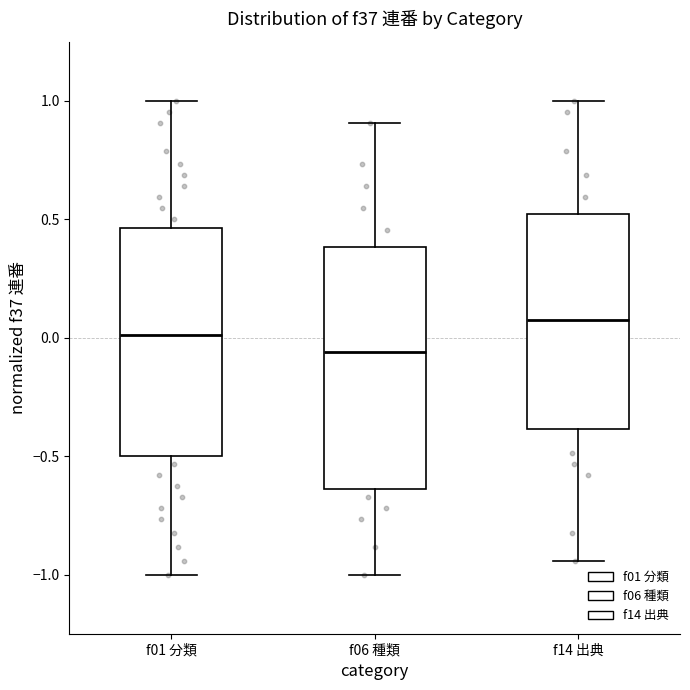

Which box's median line is the highest?

f14 出典